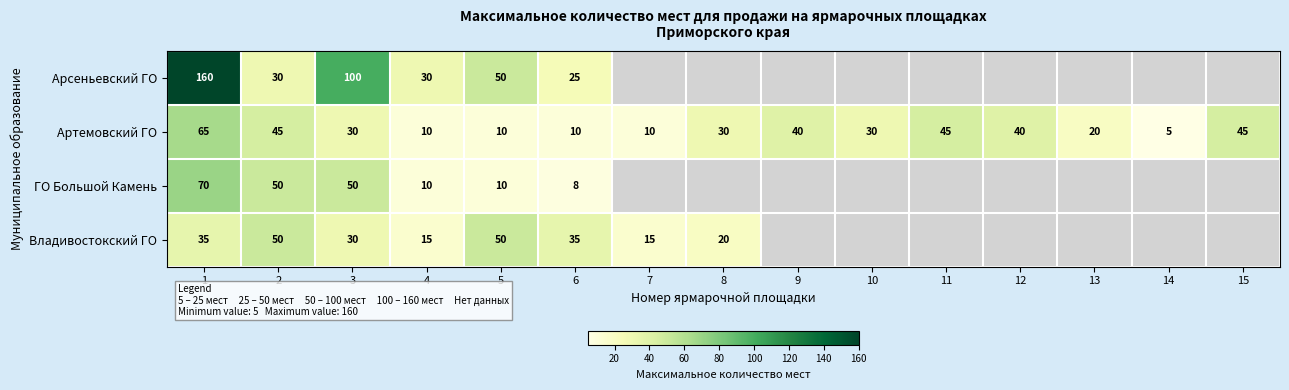

Is the value of ГО Большой Камень at 2 greater than the value of Артемовский ГО at 15?

Yes